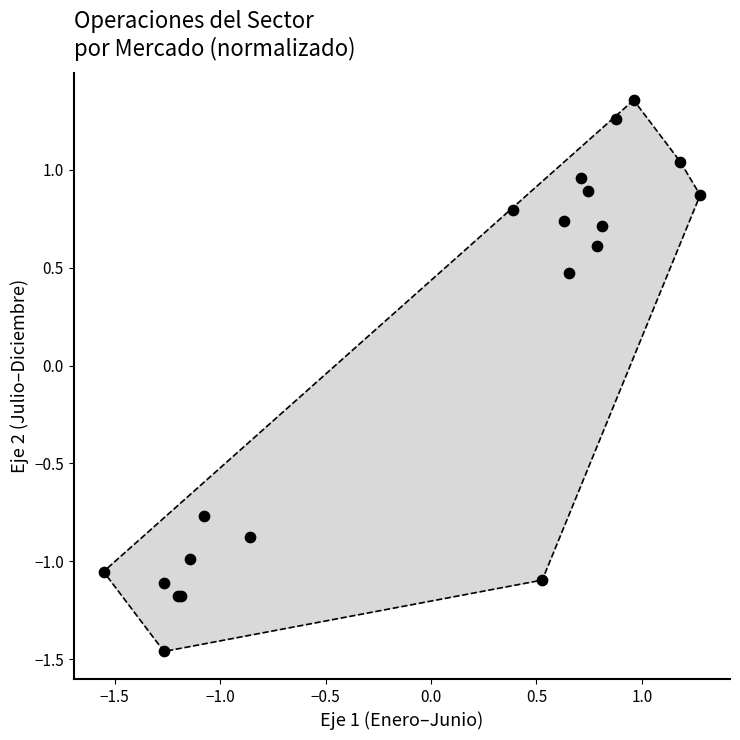

What Y value in the scatter plot is closest to 0?

0.5